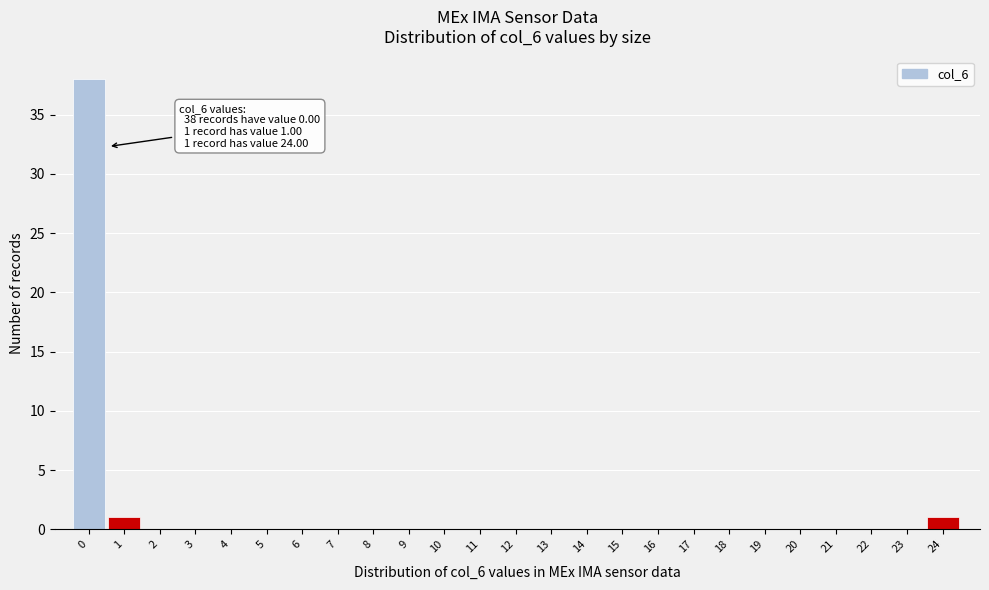

Reading left to right, extract all data points from this chart.

0=38	1=1	2=0	3=0	4=0	5=0	6=0	7=0	8=0	9=0	10=0	11=0	12=0	13=0	14=0	15=0	16=0	17=0	18=0	19=0	20=0	21=0	22=0	23=0	24=1